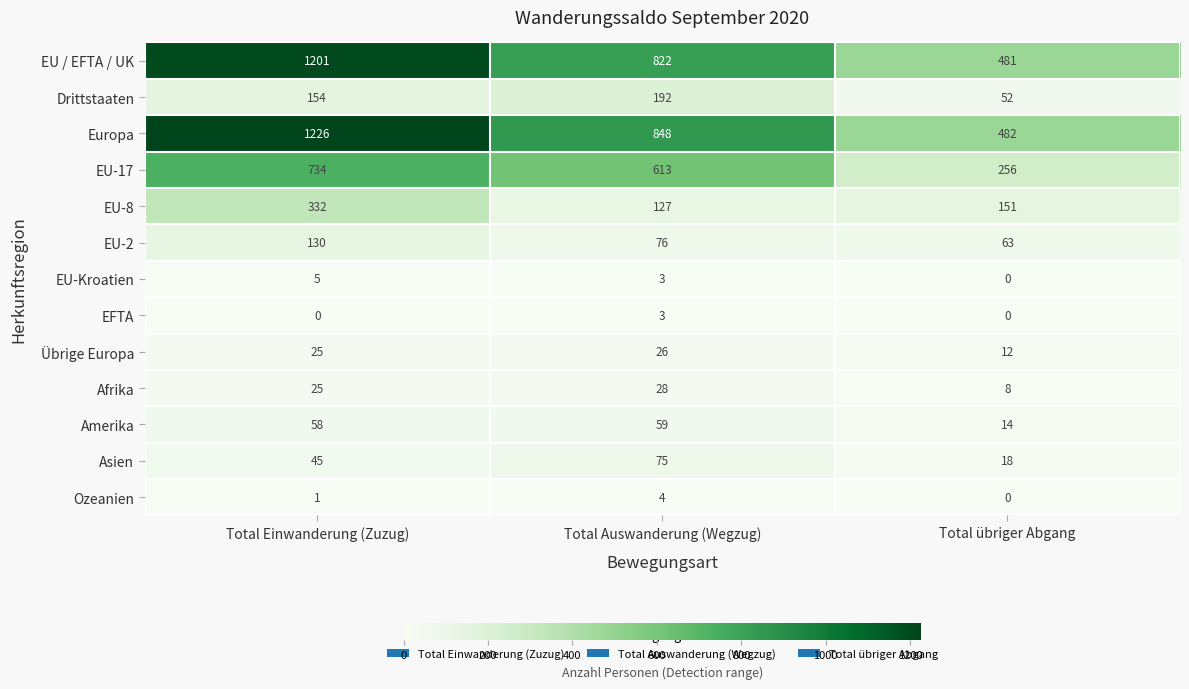

Which series changed the most between Total Auswanderung (Wegzug) and Total übriger Abgang?

Europa